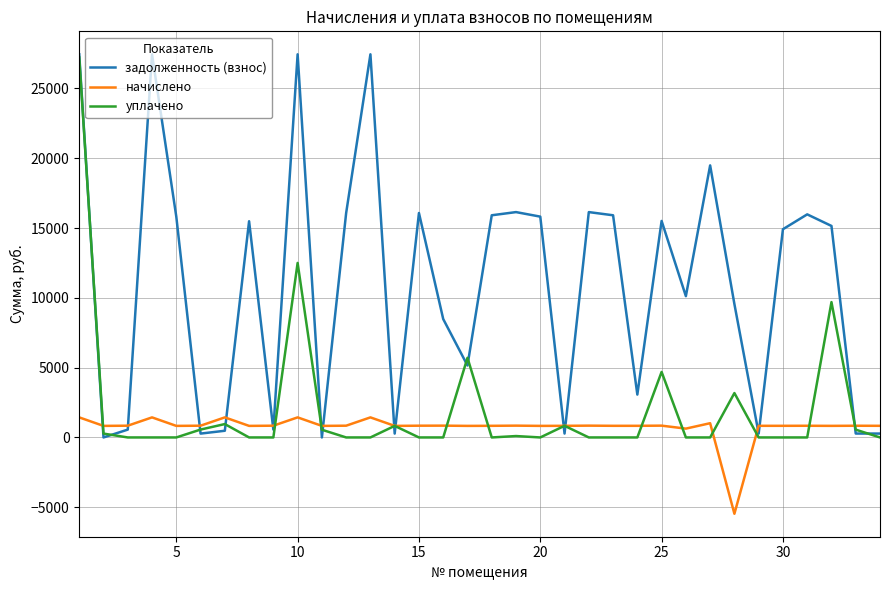

What is the lowest value of the начислено series?

-5466.5